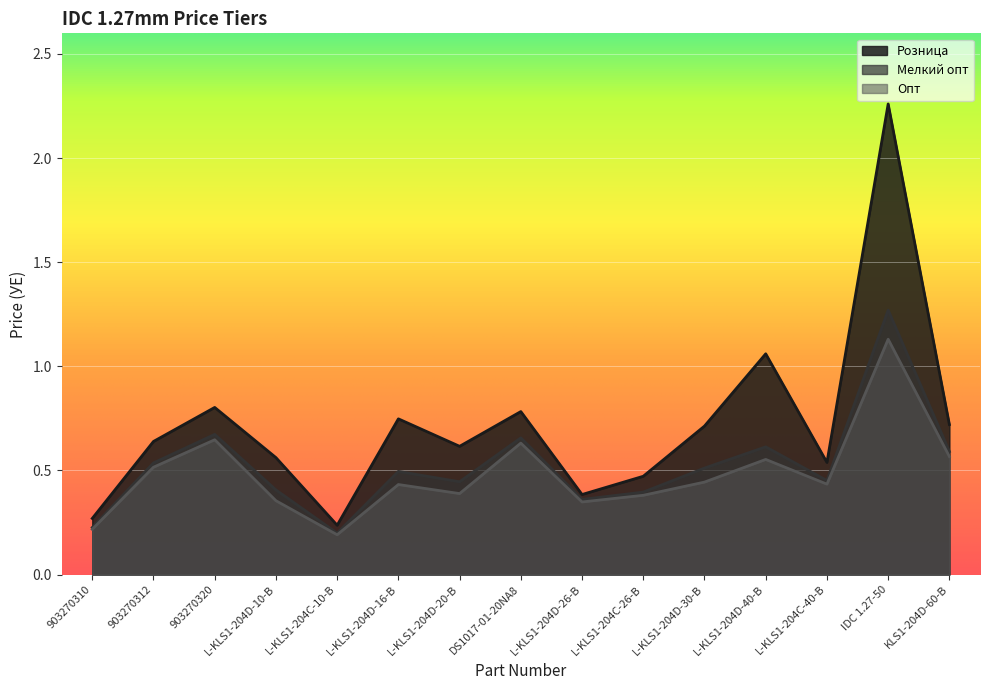

What is the label of the 9th point from the left?

L-KLS1-204D-26-B